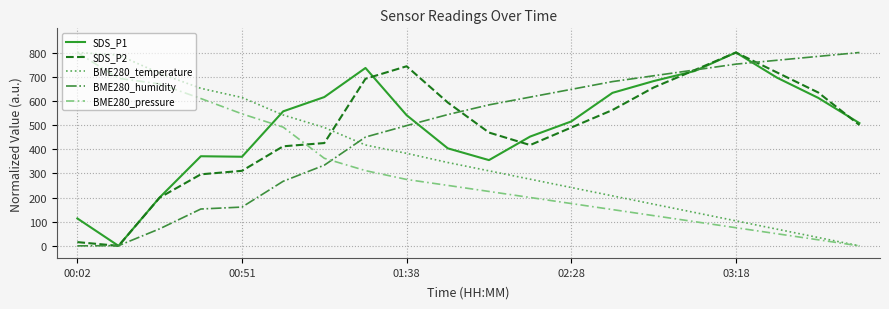

Does the chart have visible grid lines?

Yes